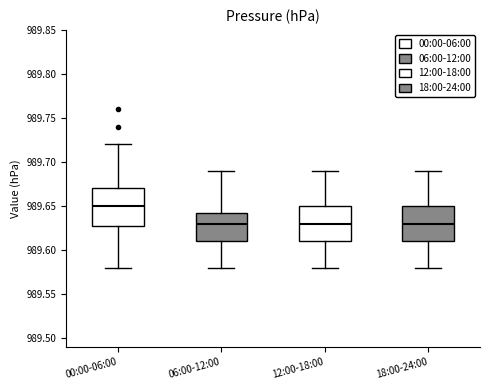

Which box's median line is the highest?

00:00-06:00